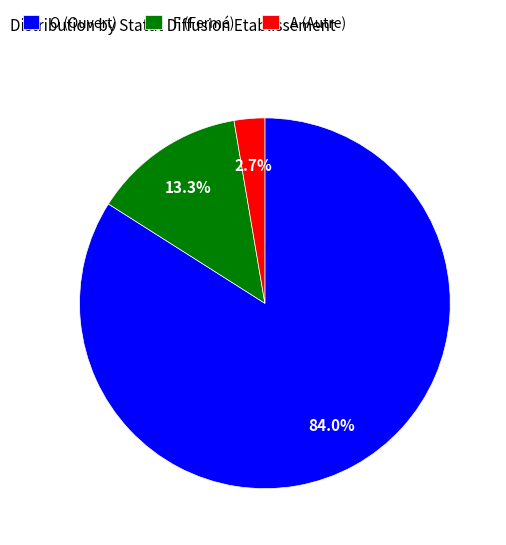

Is there any slice that represents more than half of the pie?

Yes